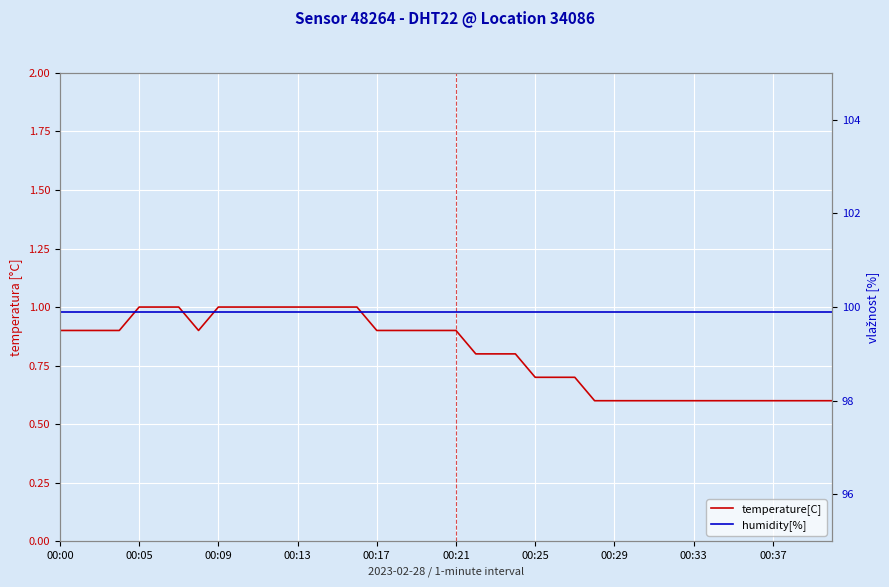

True or false: humidity[%] and temperature[C] intersect in this chart.

False